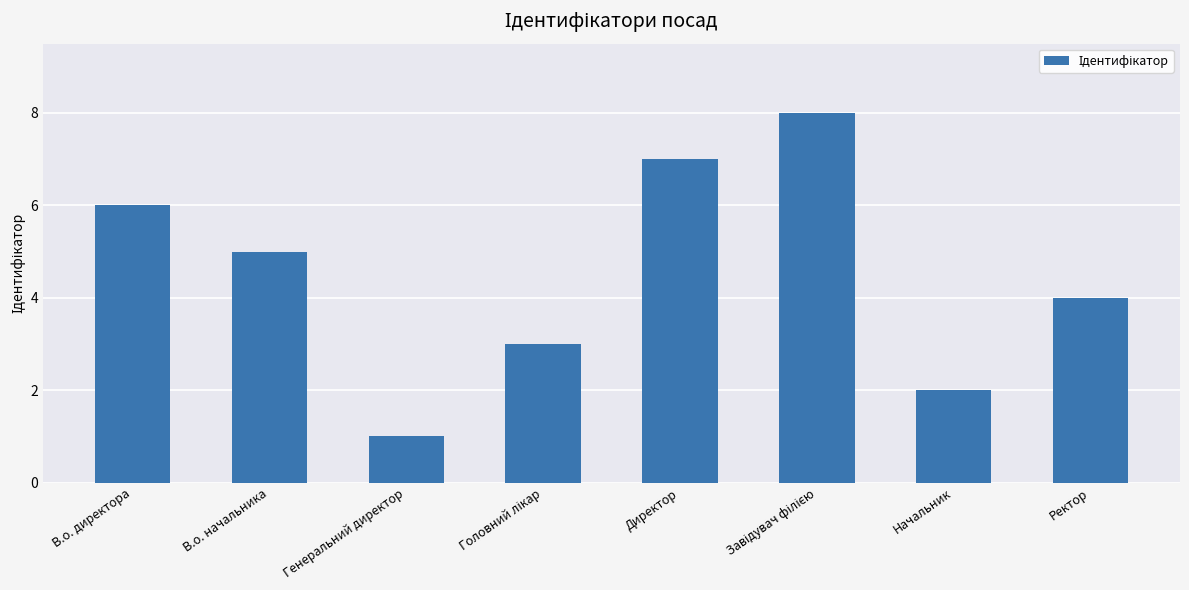

Which label corresponds to the smallest value in the chart?

Генеральний директор